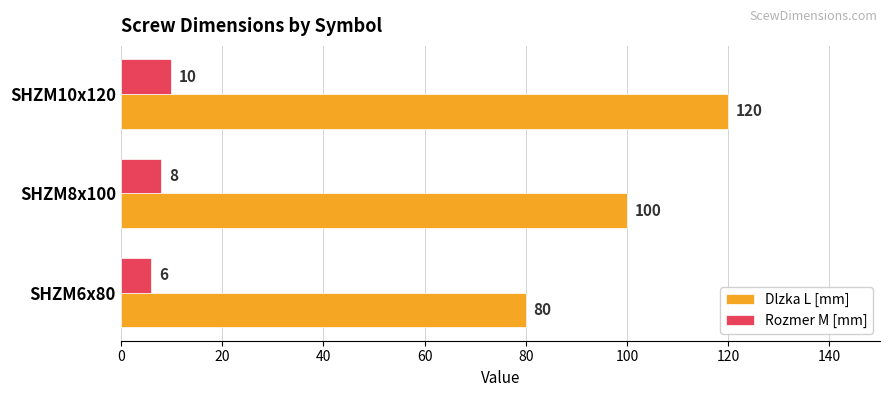

List the series in order of their overall mean, highest first.

Dlzka L [mm], Rozmer M [mm]